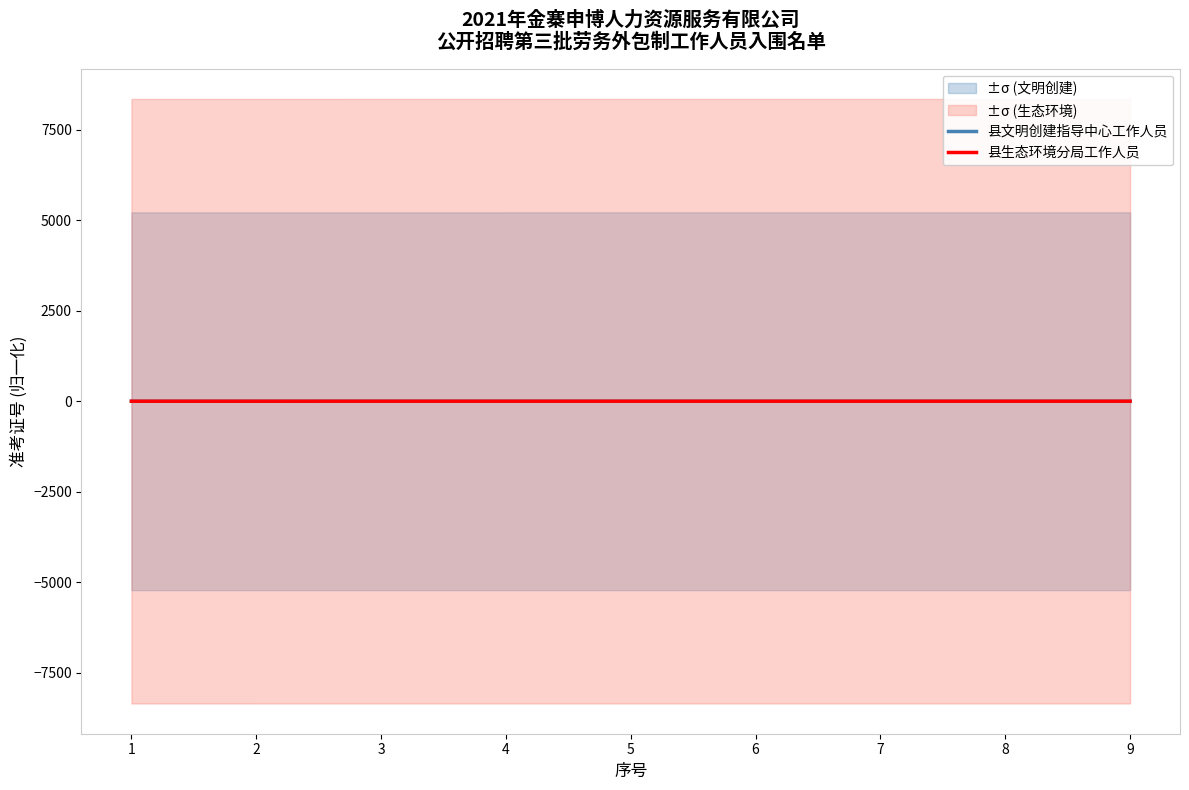

Reading left to right, extract all data points from this chart.

县文明创建指导中心工作人员: 1=0.0	2=0.0	3=0.0	4=0.1	5=0.1	6=0.1	7=0.1	8=0.1	9=0.1
县生态环境分局工作人员: 1=0.5	2=0.5	3=1.0	4=1.0	5=1.0	6=1.0	7=0.9	8=0.9	9=0.9